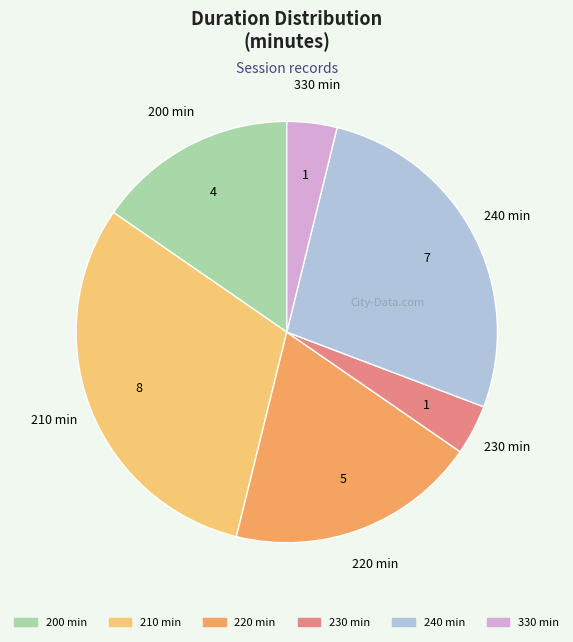

Does any single category account for the majority?

No